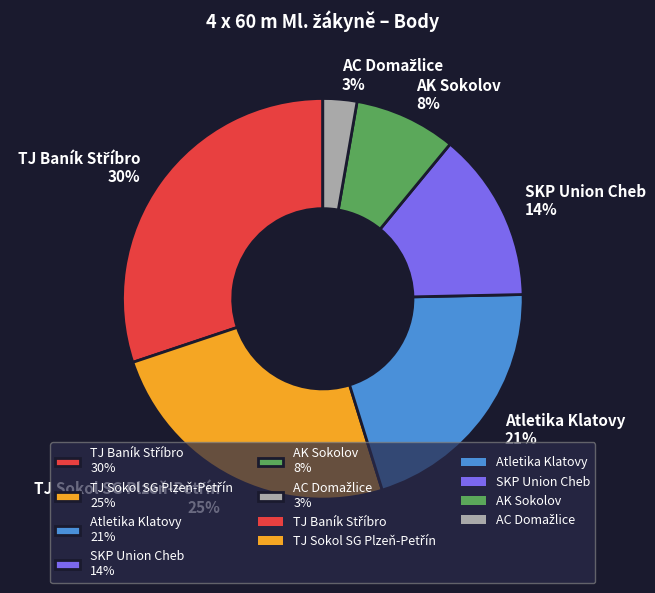

To the nearest percent, what percentage of the pie is Atletika Klatovy 21%?

21%